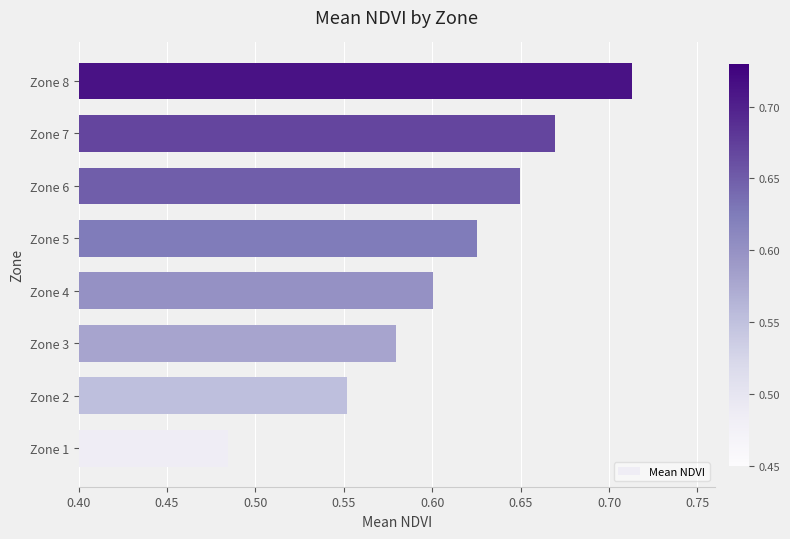

Does the chart contain stacked bars?

No